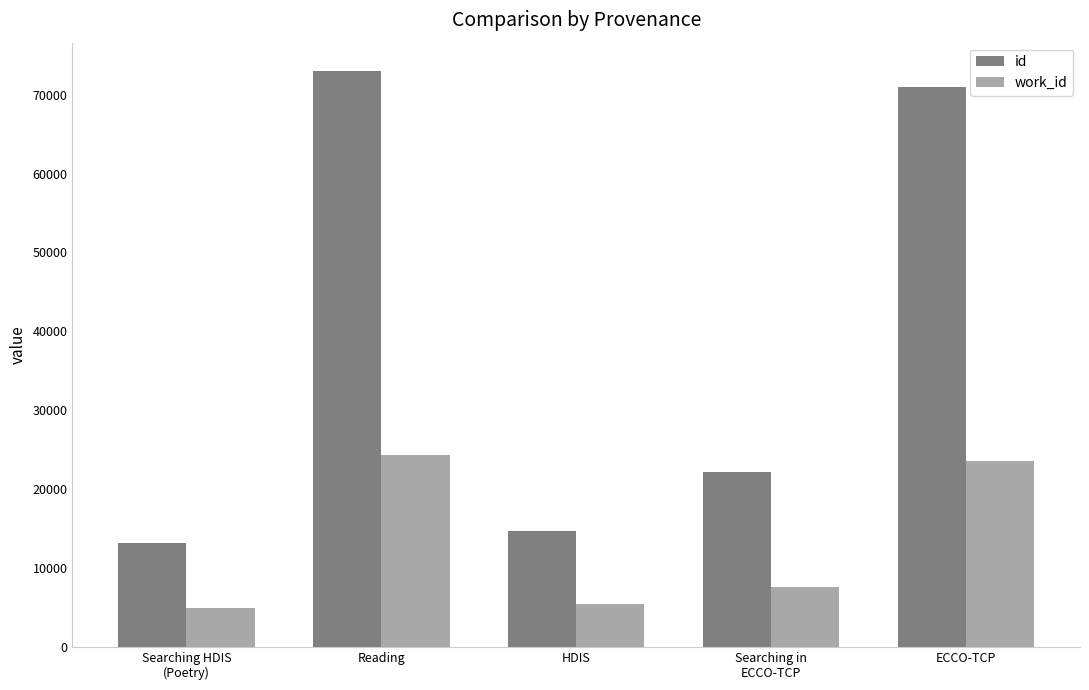

Reading right to left, what are all the values shown in this chart?

id: ECCO-TCP=70958	Searching in
ECCO-TCP=22172	HDIS=14698	Reading=72944	Searching HDIS
(Poetry)=13219
work_id: ECCO-TCP=23523	Searching in
ECCO-TCP=7589	HDIS=5488	Reading=24343	Searching HDIS
(Poetry)=4925